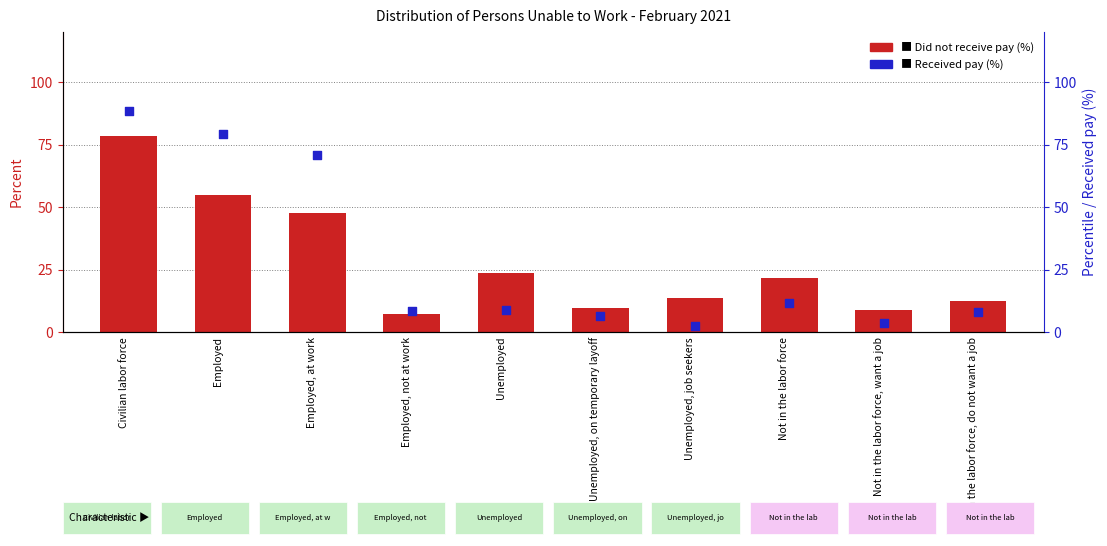

Which series has the largest Y range (max minus min)?

Received pay (%)